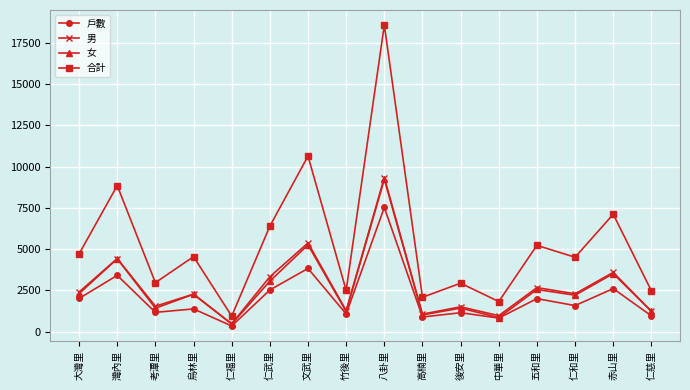

True or false: 女 and 合計 intersect in this chart.

False